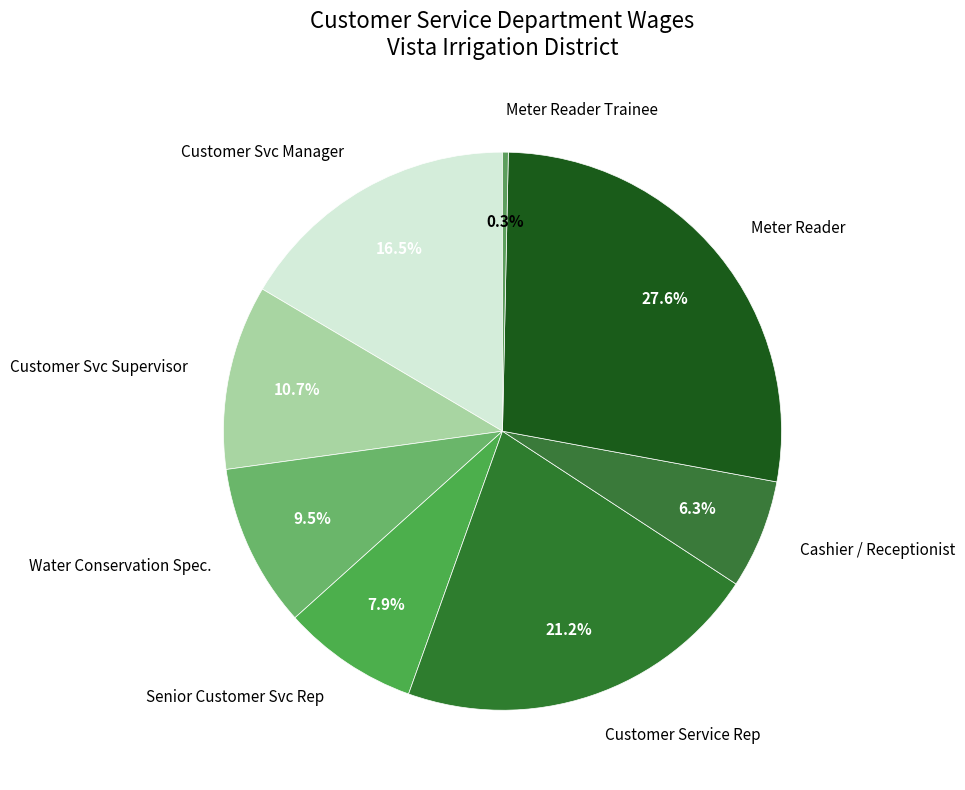

Rank the categories by value from highest to lowest.

Meter Reader, Customer Service Rep, Customer Svc Manager, Customer Svc Supervisor, Water Conservation Spec., Senior Customer Svc Rep, Cashier / Receptionist, Meter Reader Trainee